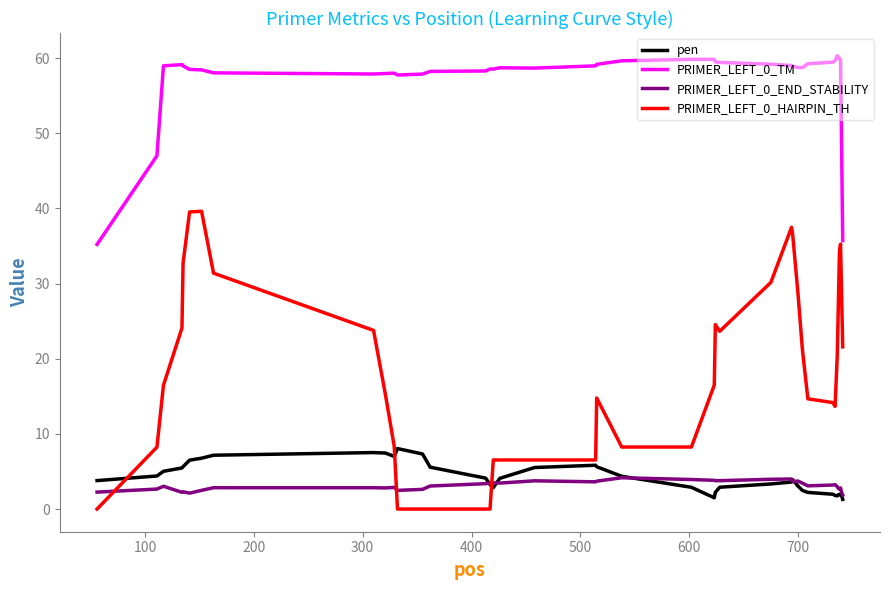

Which series has the largest total across all categories?

PRIMER_LEFT_0_TM